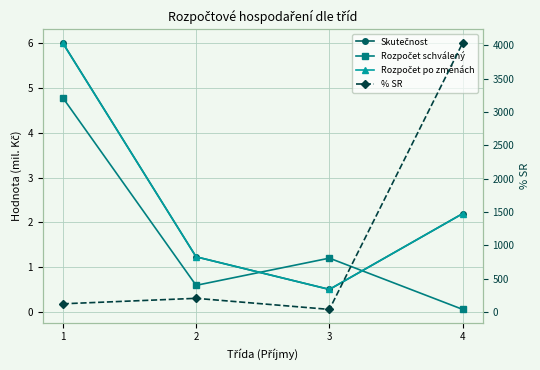

Which series changed the most between 1 and 3?

% SR